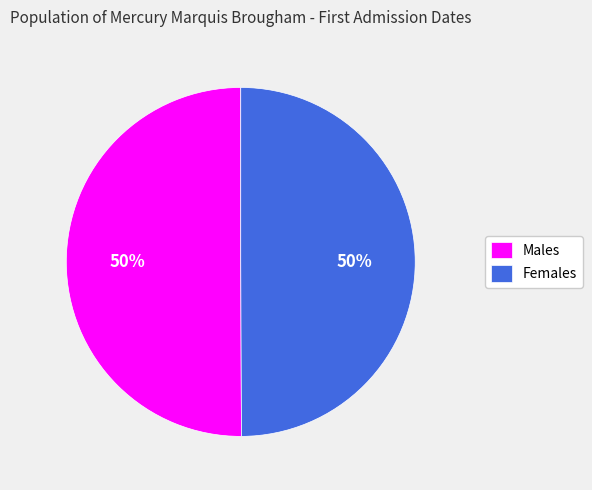

Is the sum of Females and Males greater than half?

Yes